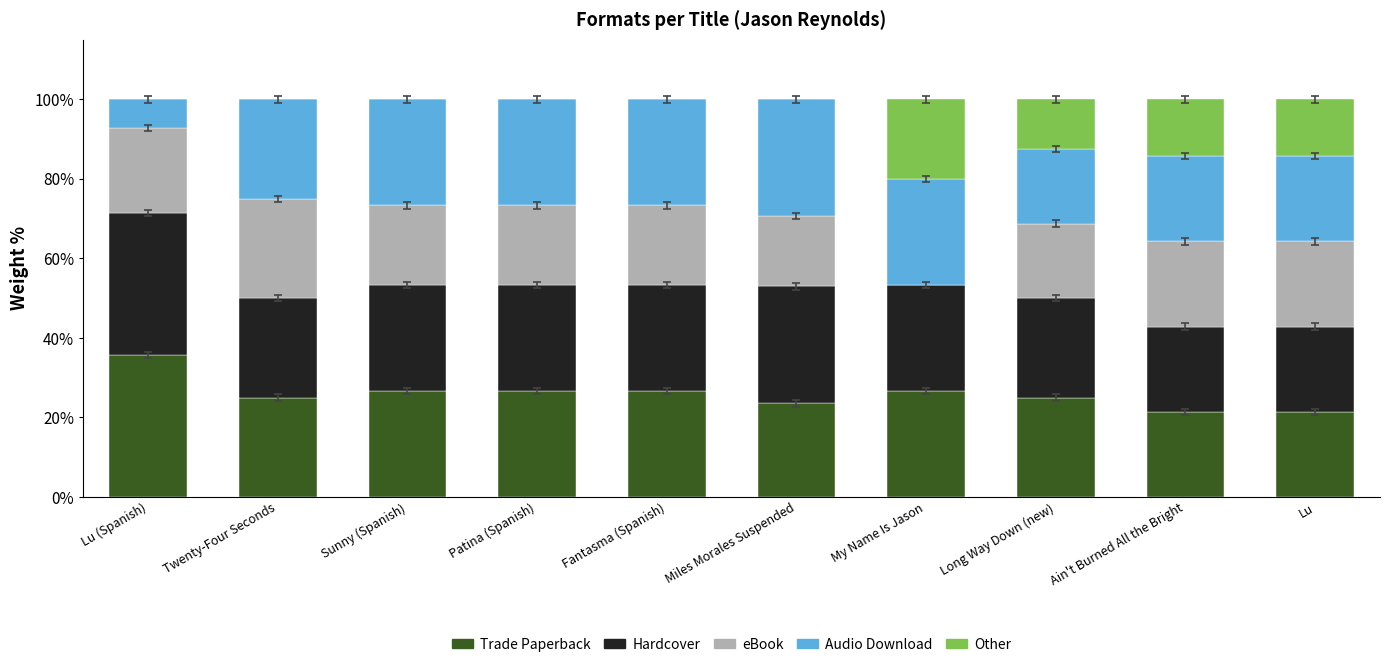

What is the total value across all series at Patina (Spanish)?

100.0